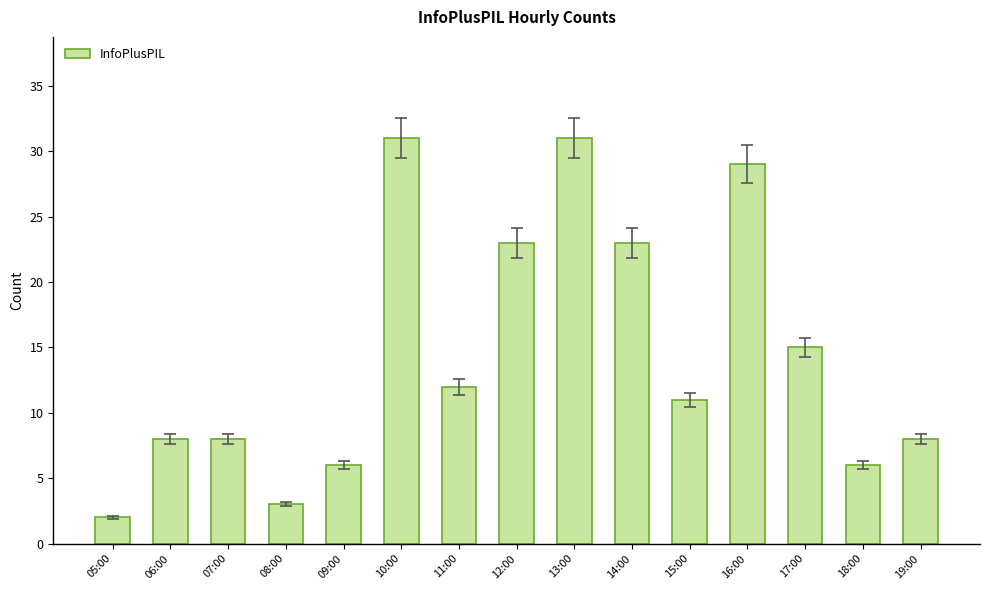

What is the difference between the values at 10:00 and 19:00?

23